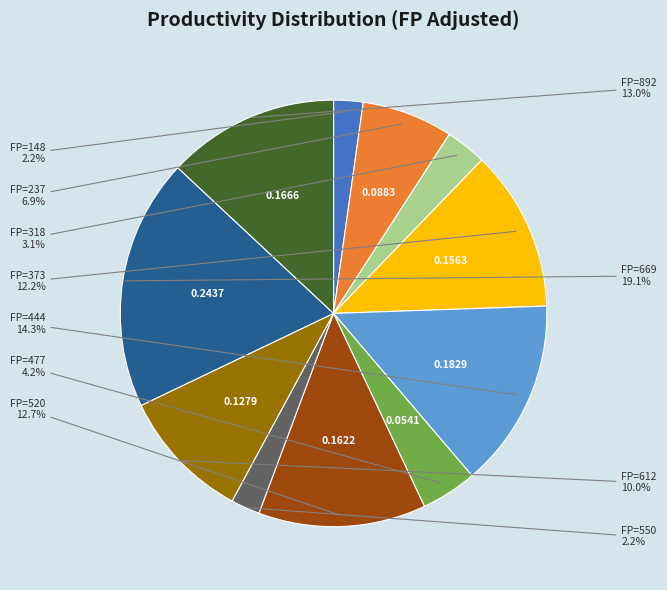

Does any single category account for the majority?

No